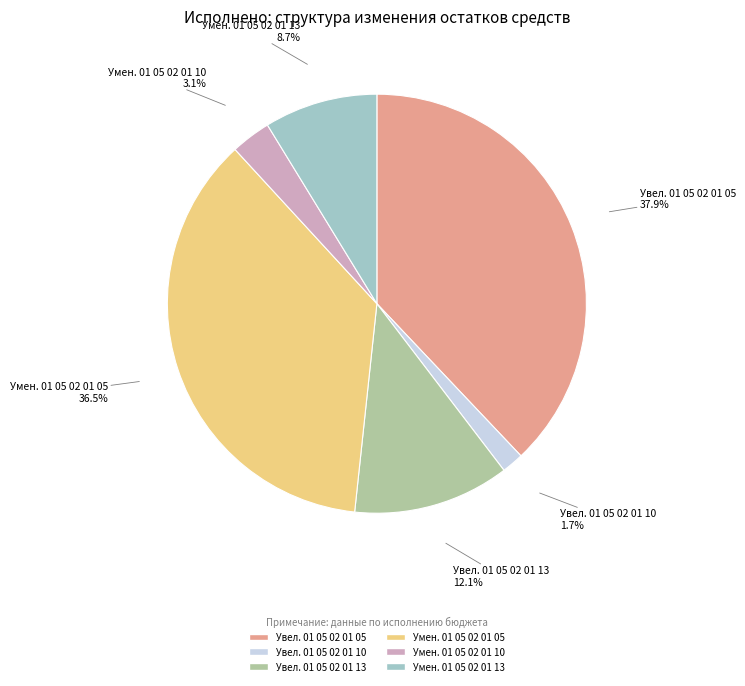

Count the number of slices in the pie.

6